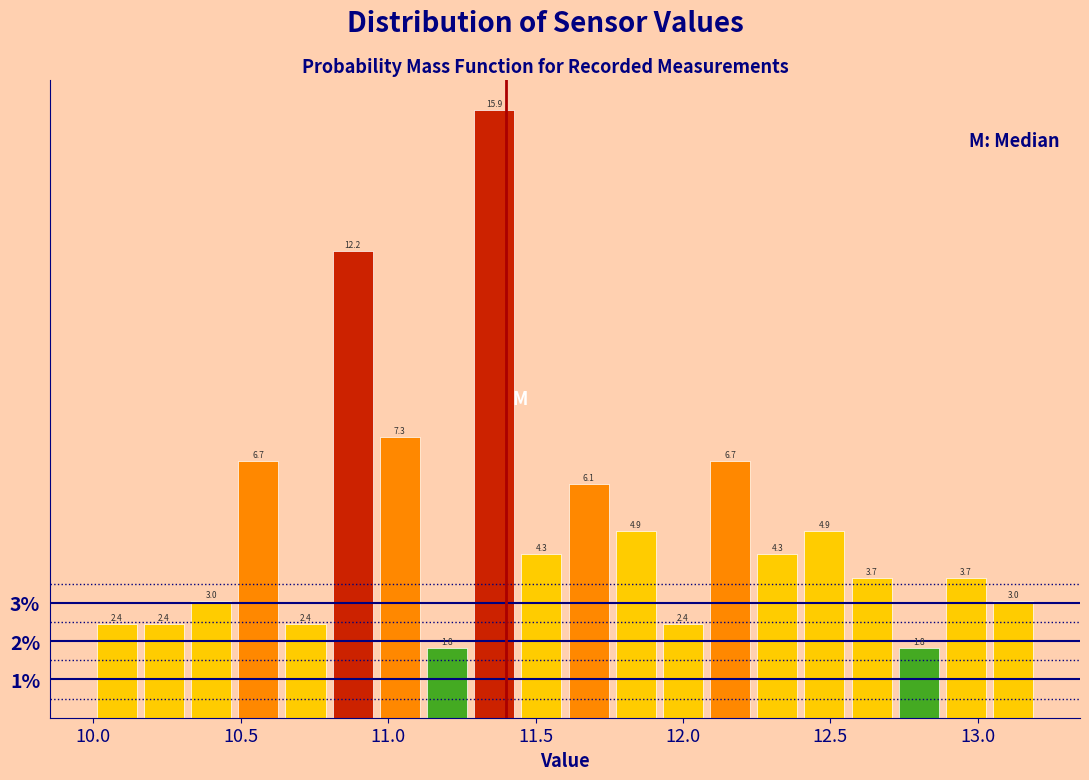

Around what value on the x-axis is the tallest bar? Give the approximate position of its centre, as read against the axis.

11.35